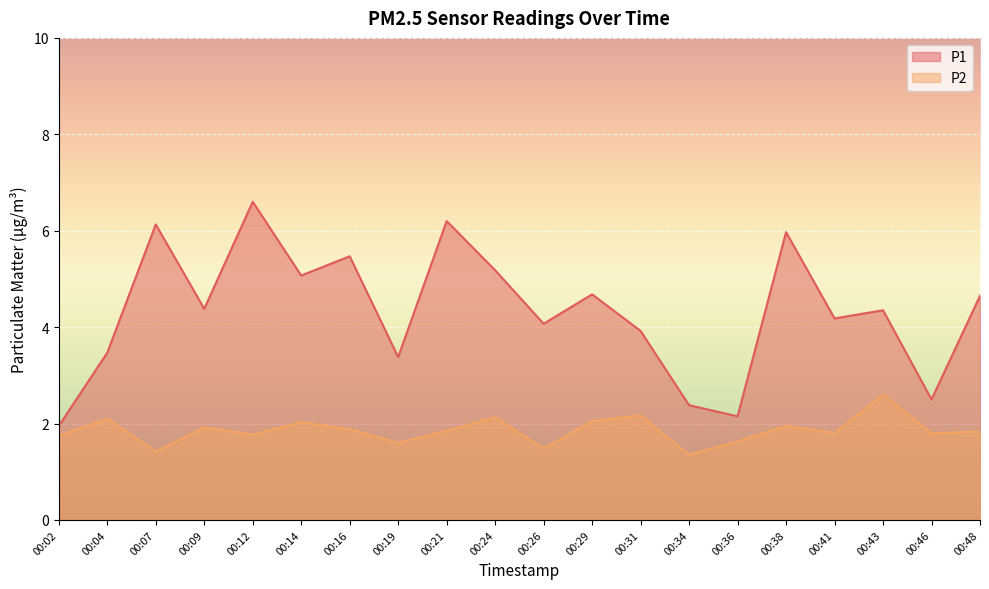

At which label is P1 closest to 4?

00:26